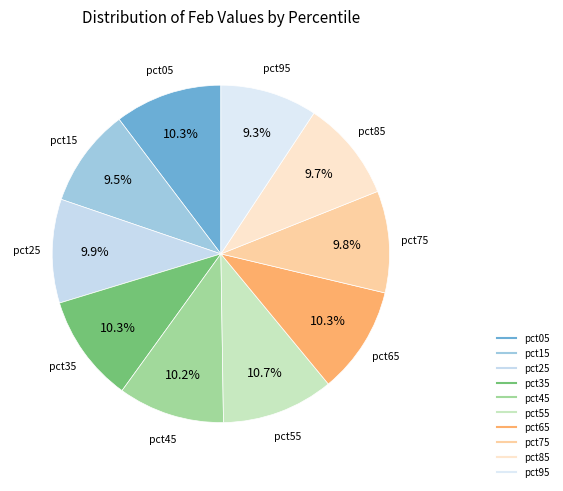

To the nearest percent, what percentage of the pie is pct05?

10%